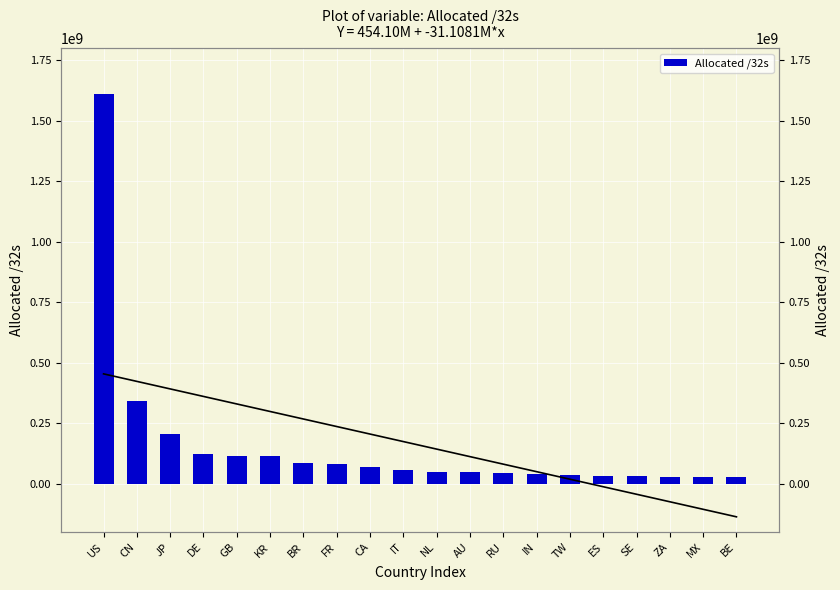

Count the number of values greater than 55095616.

9